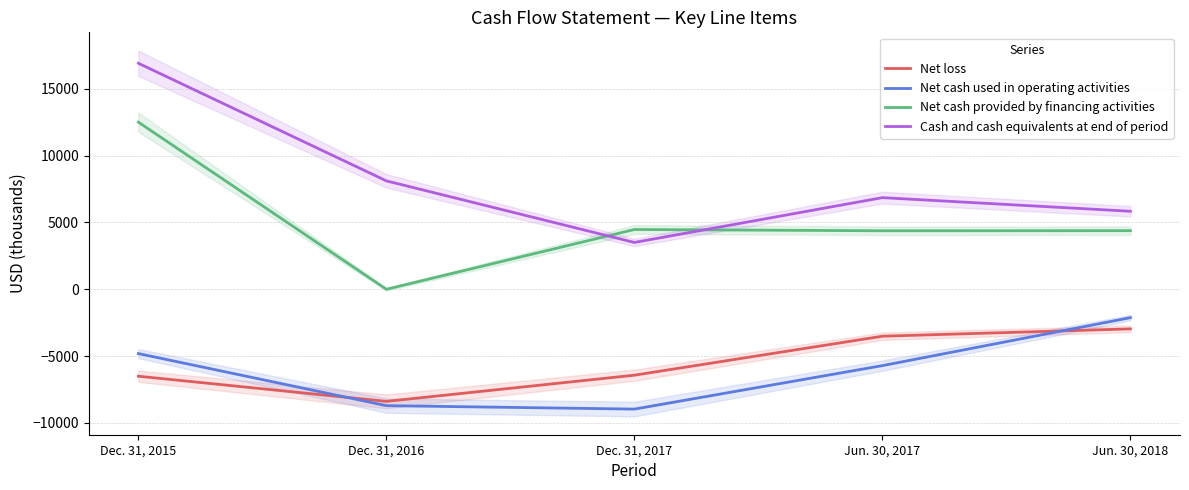

Is this an area chart (filled region under the line)?

No